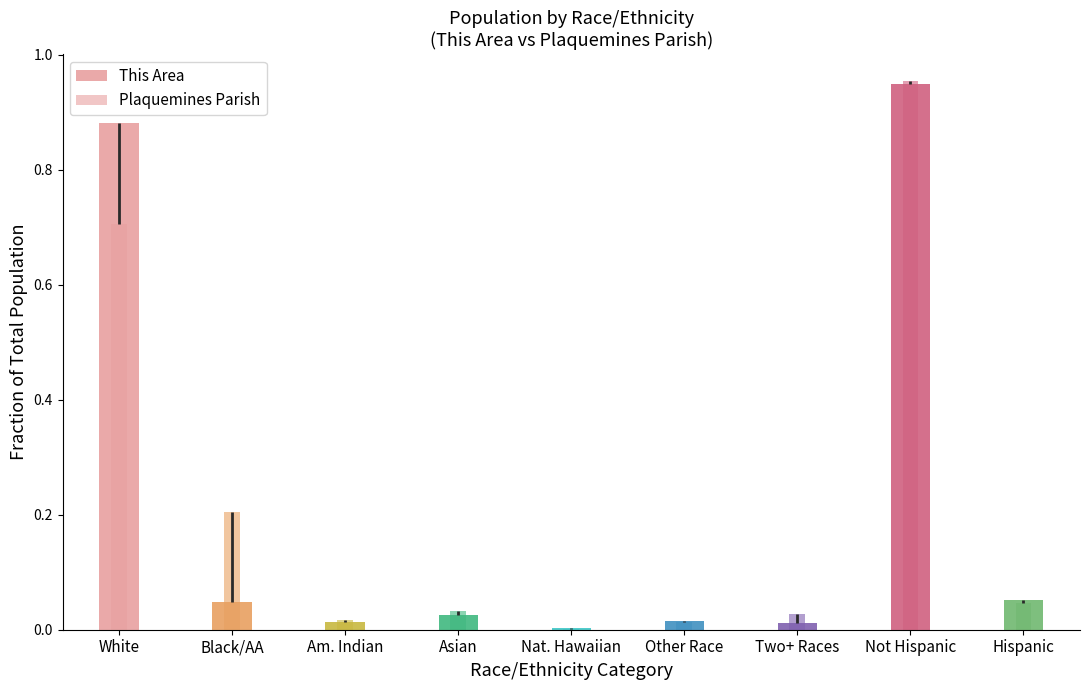

Which category has the lowest value across all series?

Nat. Hawaiian